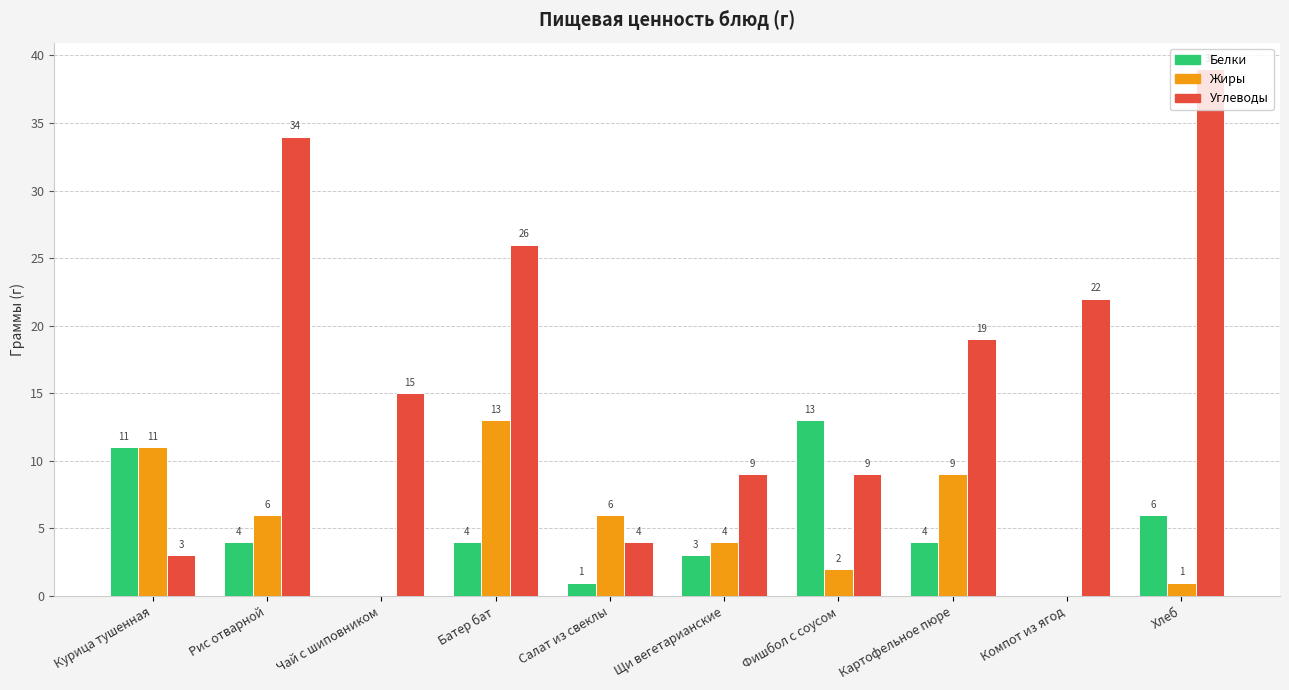

Which series changed the most between Курица тушенная and Чай с шиповником?

Углеводы